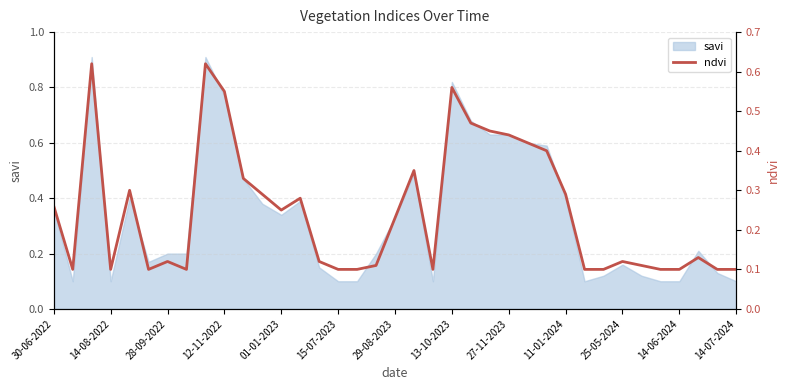

Count the number of categories in the chart.

37